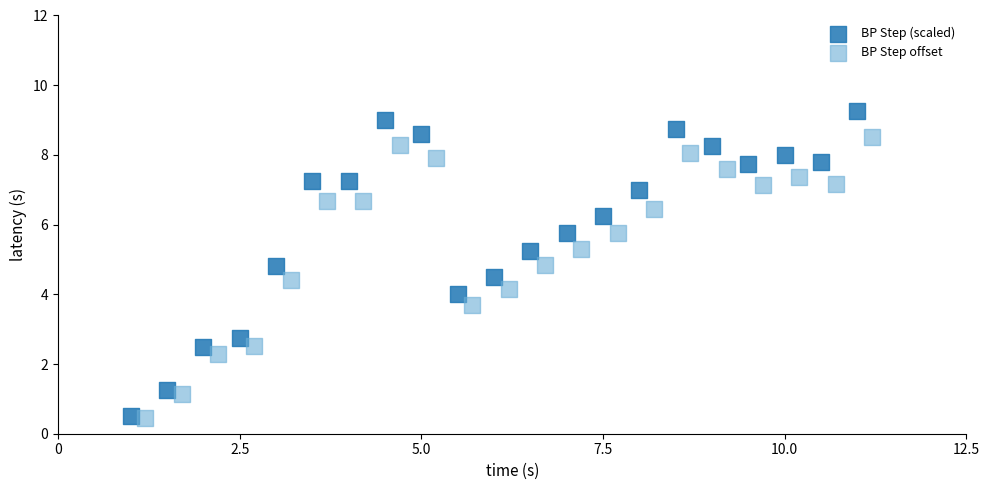

Which series reaches the maximum Y coordinate?

BP Step (scaled)